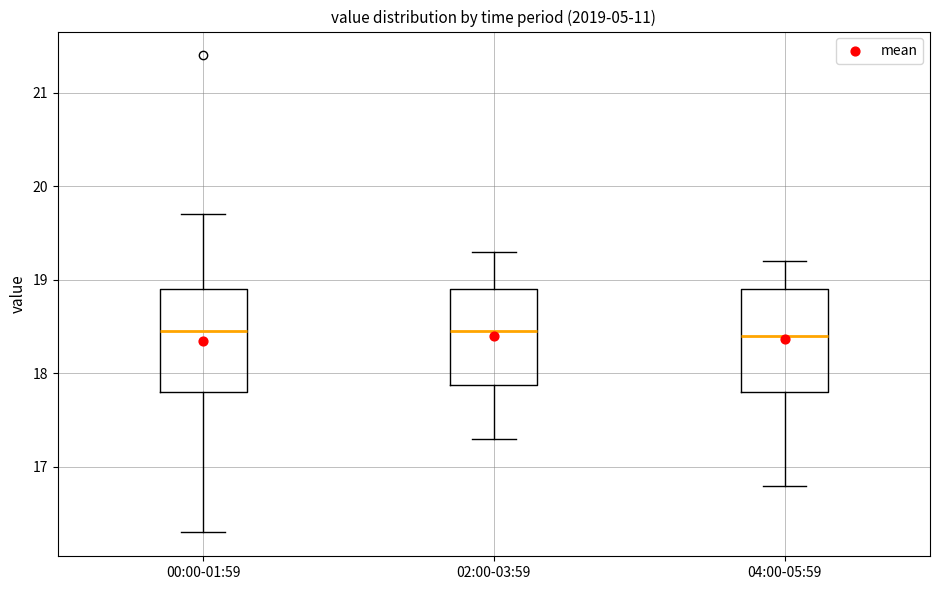

Where is the upper edge of the box for 04:00-05:59 on the y-axis? The values are not printed on the chart, so give them approximately, as read against the axis.

18.9